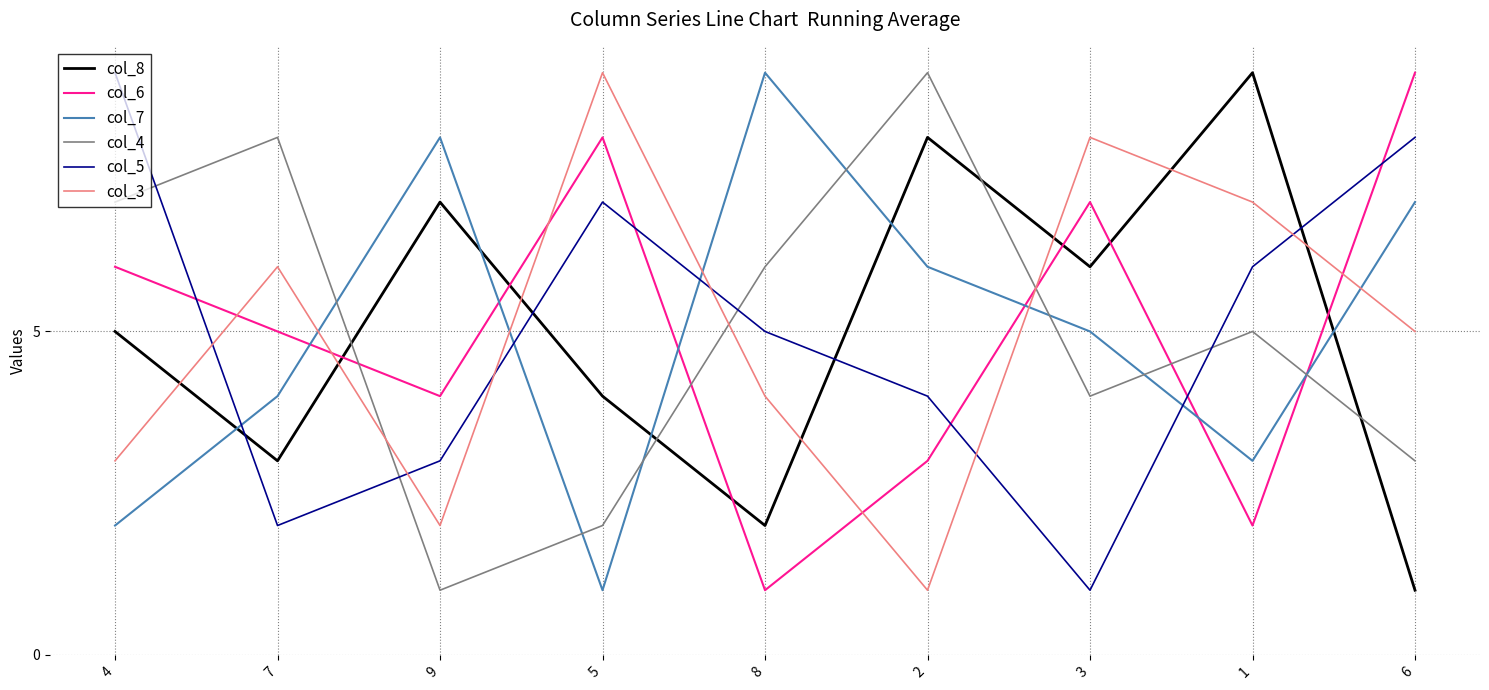

What is the approximate value of col_5 at 6?

8